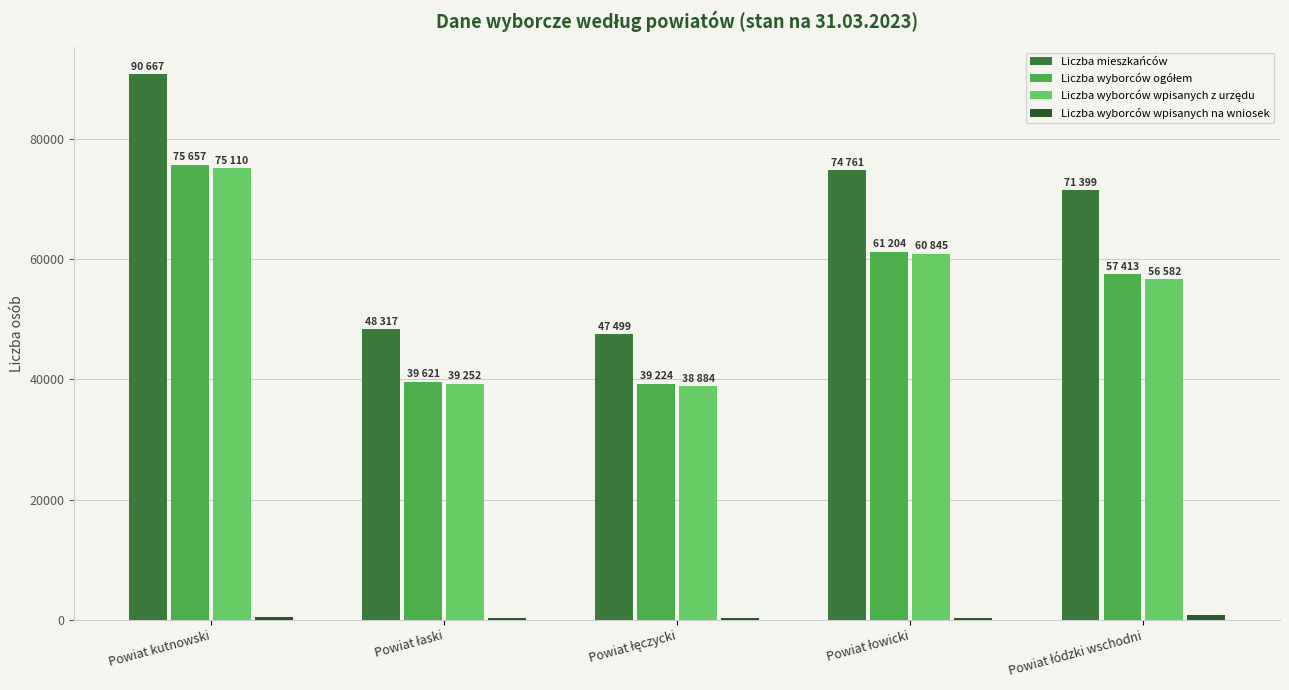

At which label does Liczba wyborców wpisanych z urzędu first exceed 56582?

Powiat kutnowski